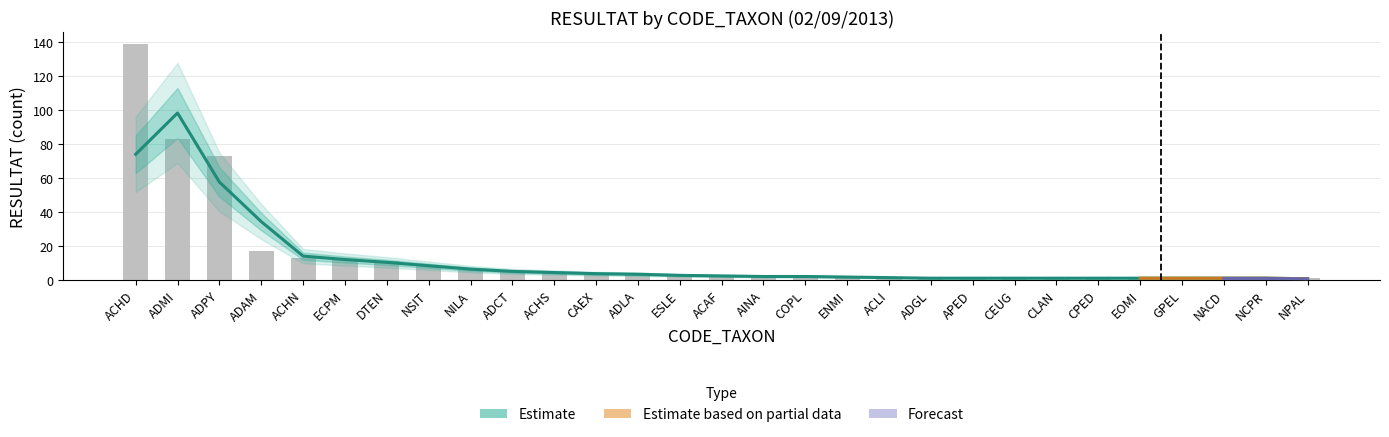

How many values are below 2?

11